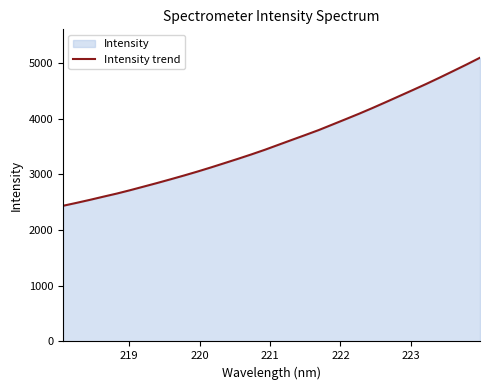

Reading left to right, list all the values displayed in this chart.

2436.6	2489.0	2543.3	2600.6	2656.5	2717.7	2781.9	2846.4	2913.3	2981.6	3052.5	3126.6	3203.4	3280.7	3360.2	3443.3	3531.8	3620.2	3707.8	3797.0	3894.4	3992.0	4090.5	4193.5	4300.0	4408.0	4516.3	4625.9	4739.9	4857.0	4975.0	5097.1